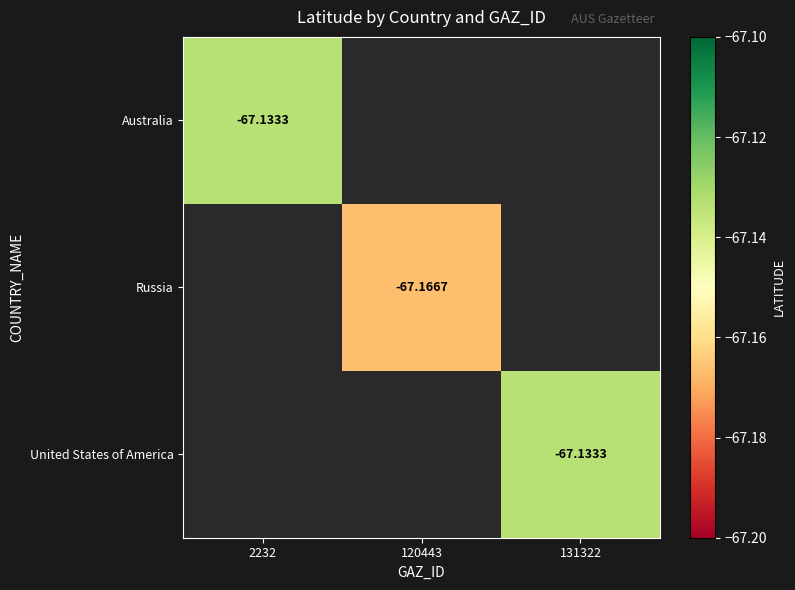

Which has a higher value, 120443 or 131322?

131322